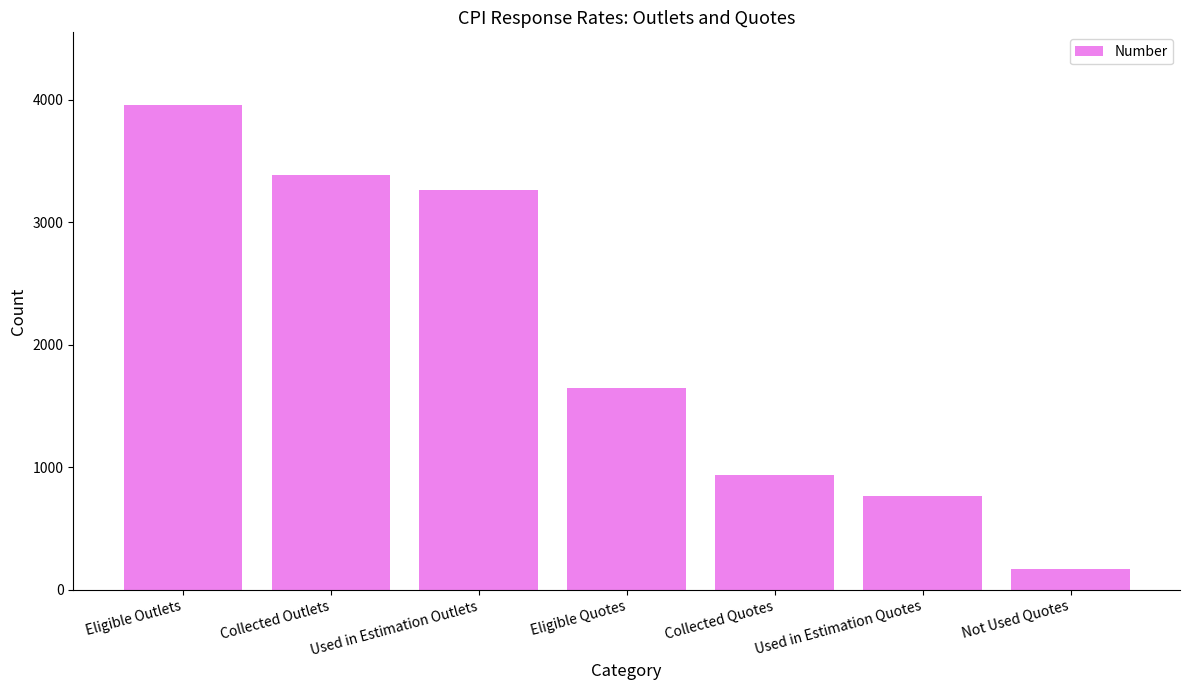

Does the chart contain any negative values?

No